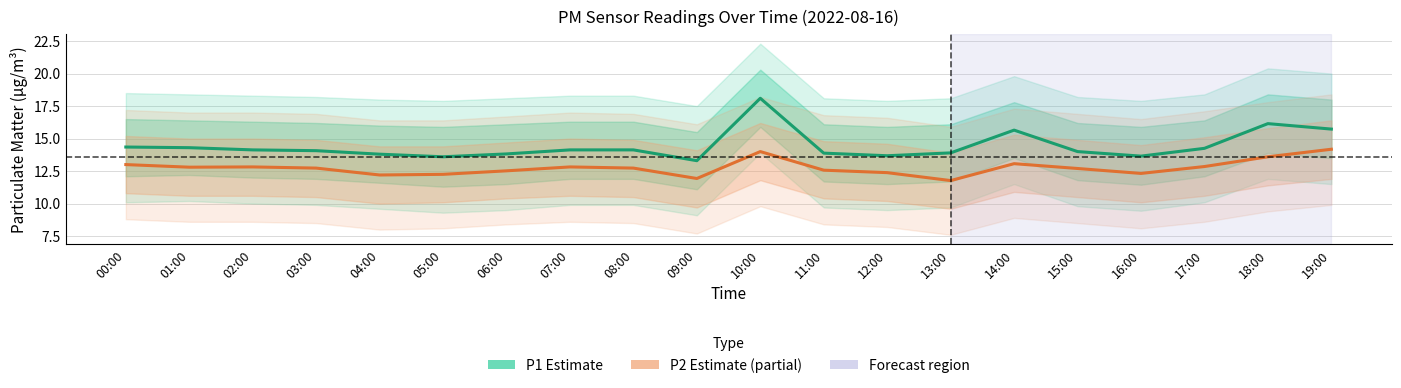

True or false: P2 (Estimate based on partial data) and P1 (Estimate) intersect in this chart.

False